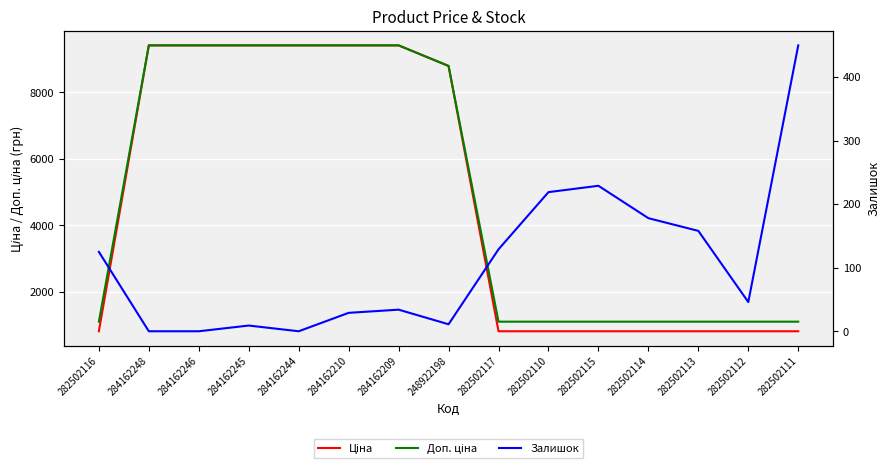

What is the value of the Доп. ціна point at the 5th from the left?

9416.9